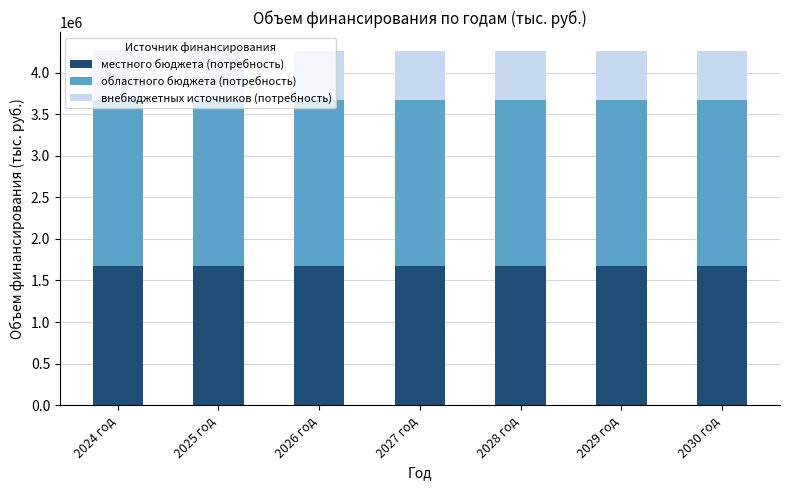

What is the total value across all series at 2026 год?

4266477.7